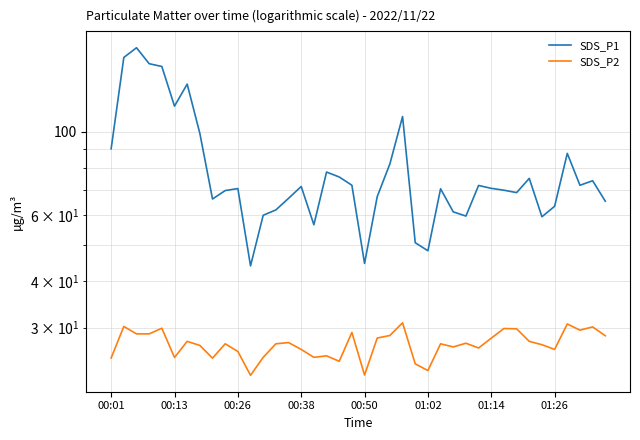

What are all the series names shown in the legend?

SDS_P1, SDS_P2